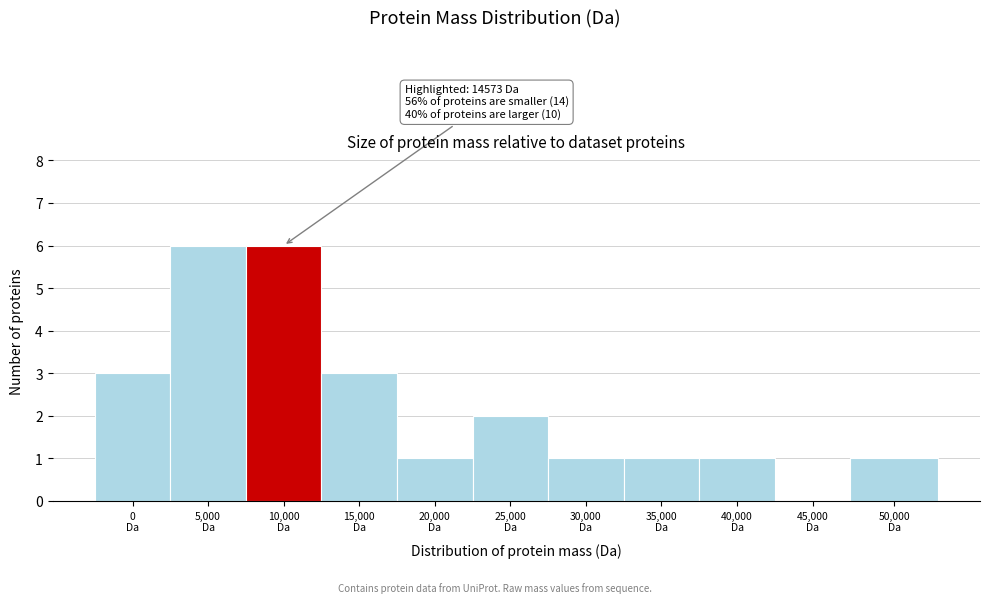

What is the sum of all values?

25